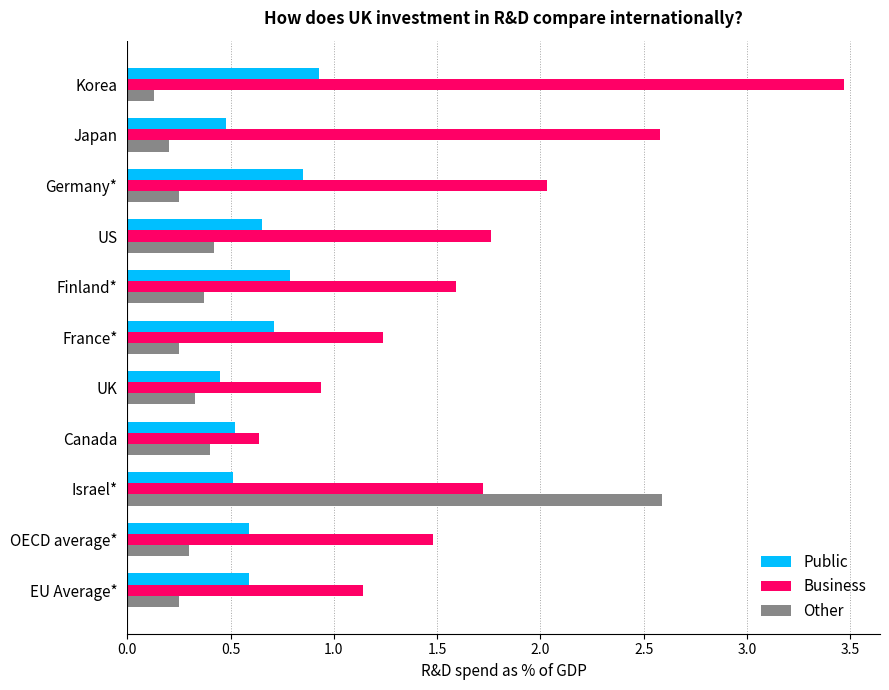

At which label does Business reach its peak?

Korea